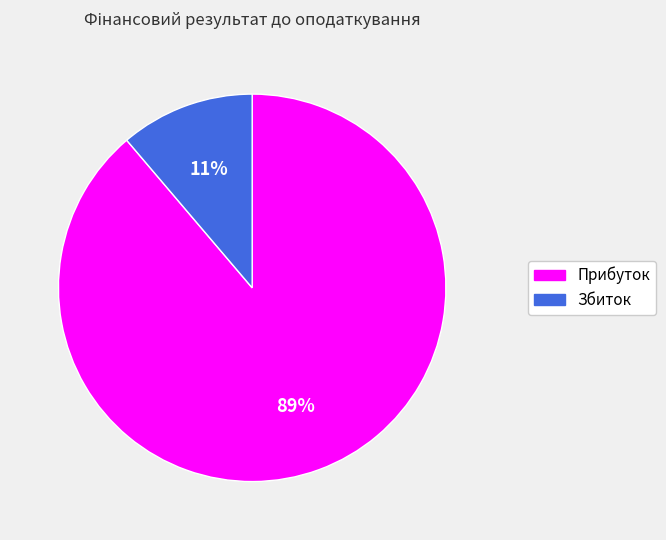

Rank the categories by value from lowest to highest.

Збиток, Прибуток